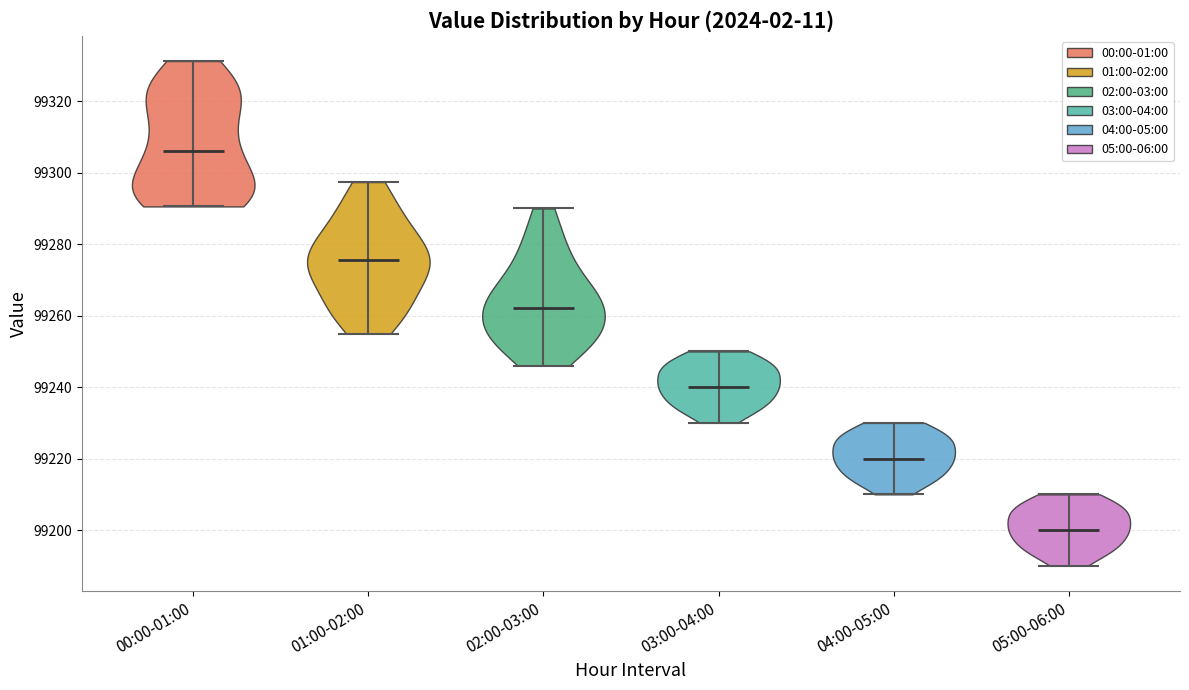

Reading left to right, read every violin against the y-axis: where its median line is, and the lowest and highest points it reaches. The values are not printed on the chart, so give them approximately, as read against the axis.

00:00-01:00: median line 99306, lowest point 99290, highest point 99332
01:00-02:00: median line 99276, lowest point 99256, highest point 99298
02:00-03:00: median line 99262, lowest point 99246, highest point 99290
03:00-04:00: median line 99240, lowest point 99230, highest point 99250
04:00-05:00: median line 99220, lowest point 99210, highest point 99230
05:00-06:00: median line 99200, lowest point 99190, highest point 99210